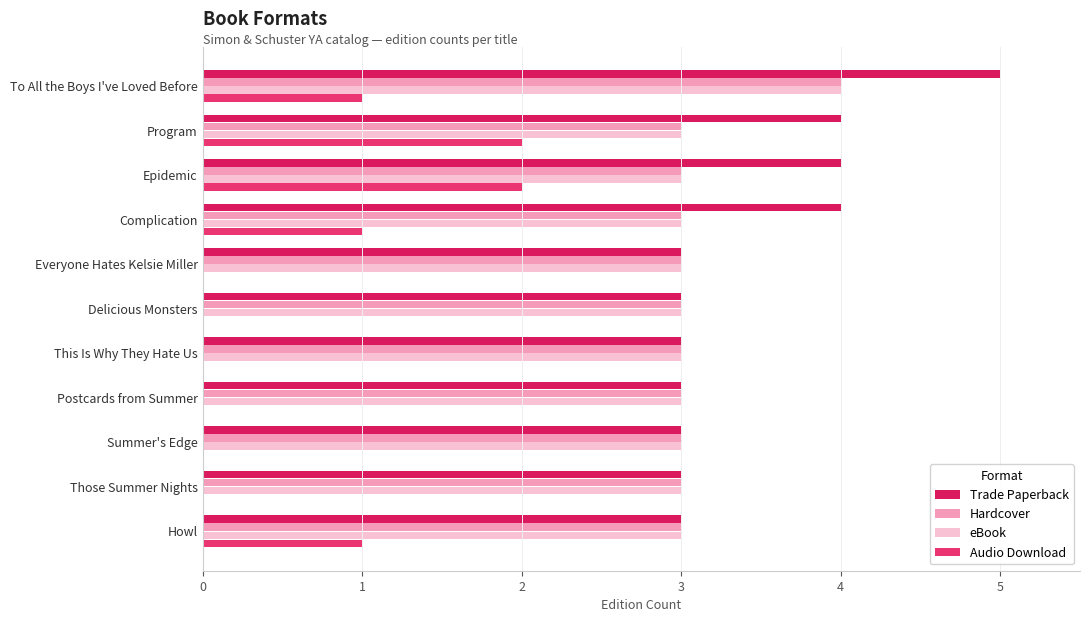

What is the sum of the eBook values at This Is Why They Hate Us and Those Summer Nights?

6